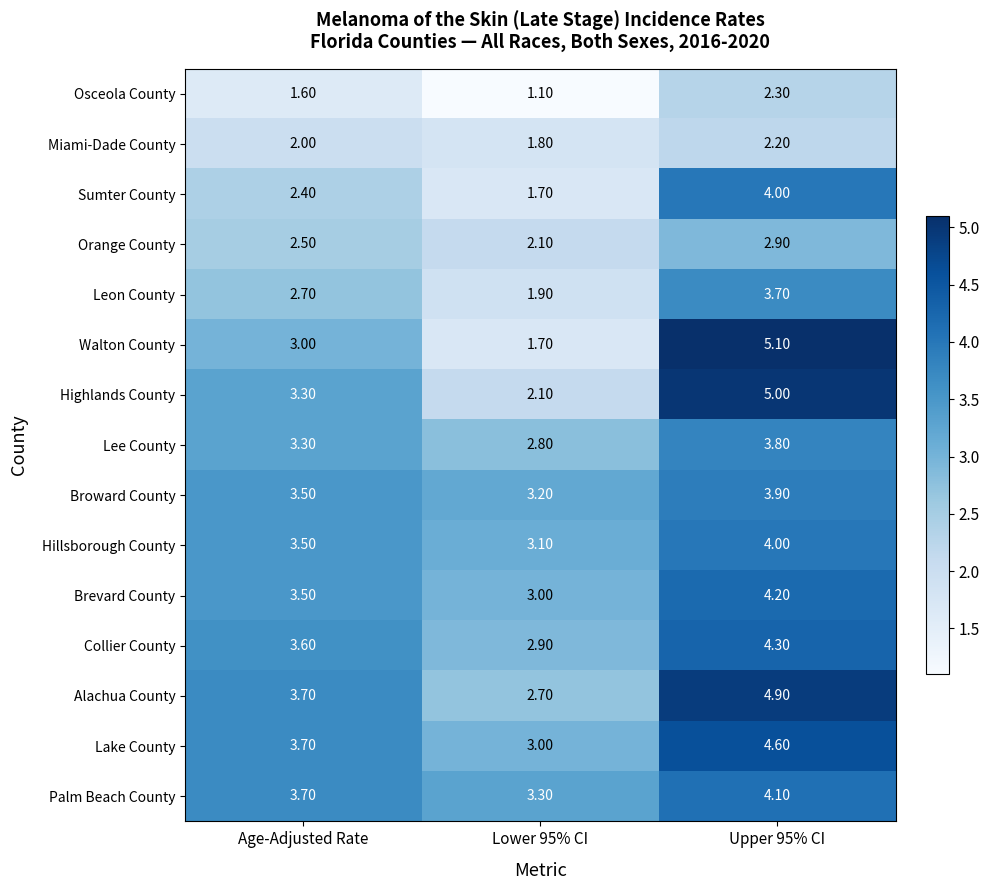

At how many categories does at least one series exceed 1?

3